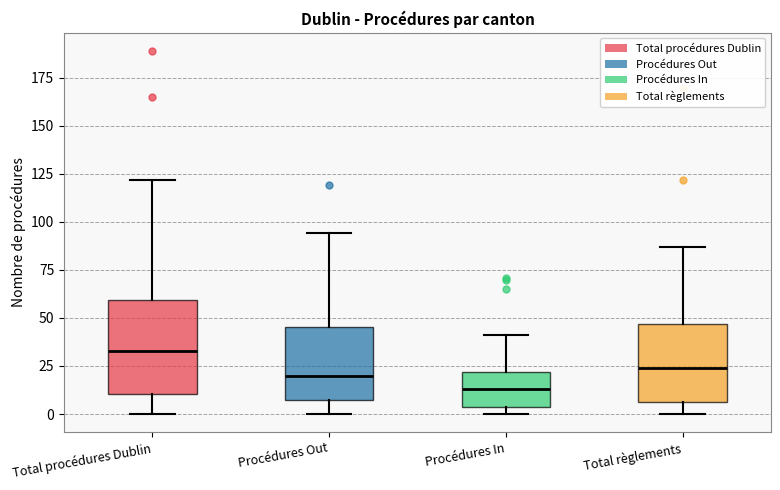

Reading left to right, transcribe this box plot: for each box, give where its median line is, the range the box spans, and where its two whiskers end, as read against the y-axis. The values are not printed on the chart, so give them approximately, as read against the axis.

Total procédures Dublin: median 35, box 10 to 60, whiskers 0 to 120
Procédures Out: median 20, box 10 to 45, whiskers 0 to 95
Procédures In: median 15, box 5 to 20, whiskers 0 to 40
Total règlements: median 25, box 5 to 45, whiskers 0 to 85